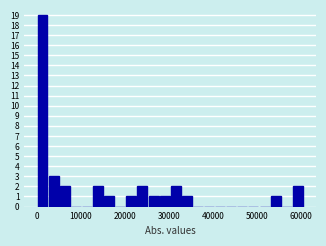

Around what value on the x-axis is the tallest bar? Give the approximate position of its centre, as read against the axis.

1000